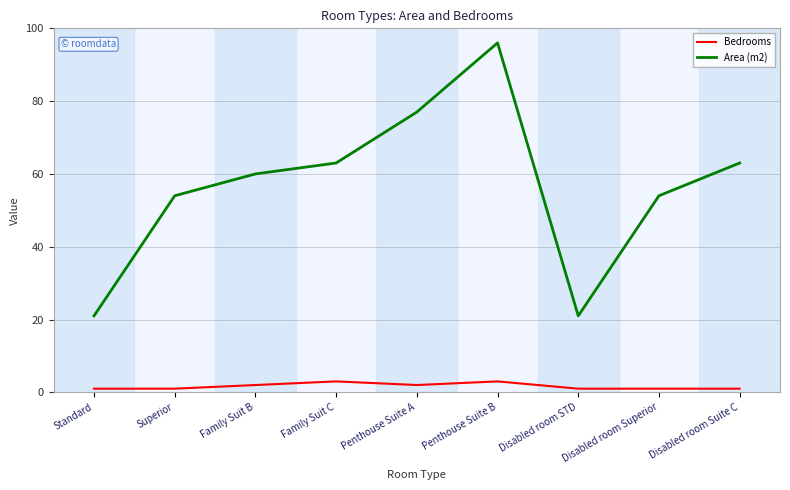

Reading left to right, transcribe all the data shown in this chart.

Bedrooms: 1	1	2	3	2	3	1	1	1
Area (m2): 21	54	60	63	77	96	21	54	63